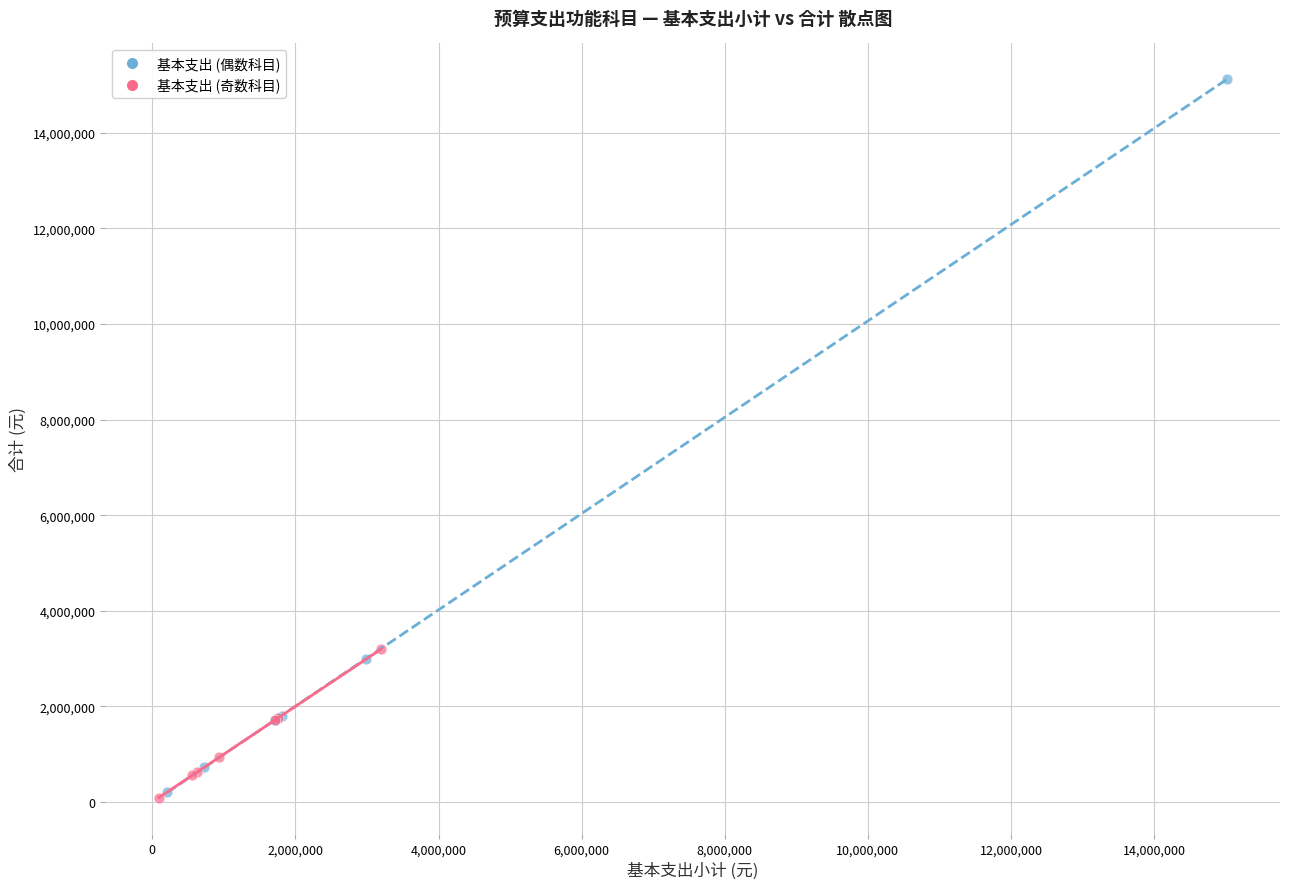

Which series contains the highest Y value?

基本支出 (偶数科目)